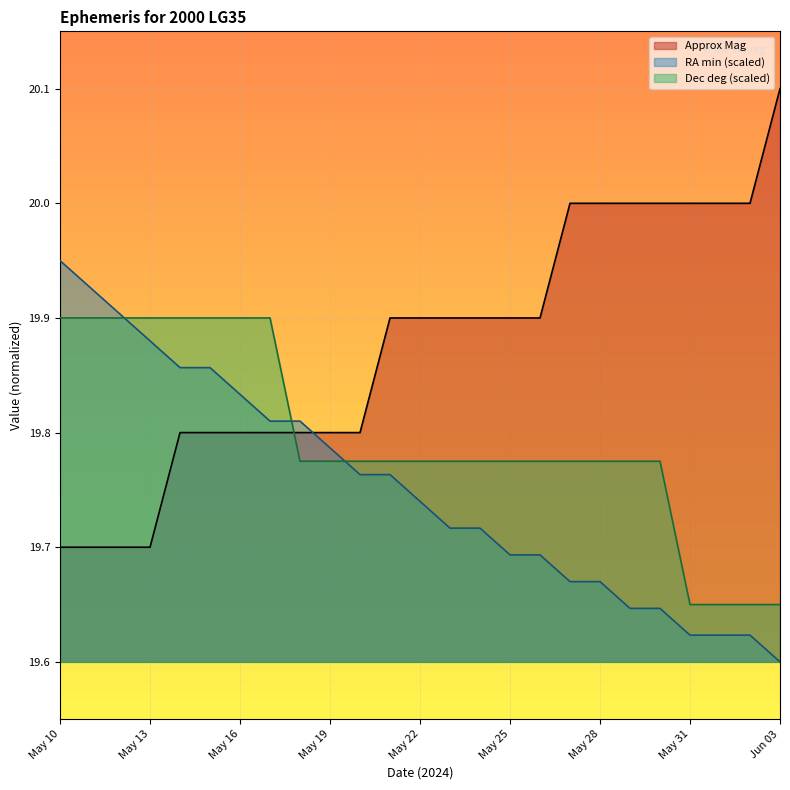

How many RA_min values are between 19 and 20?

25